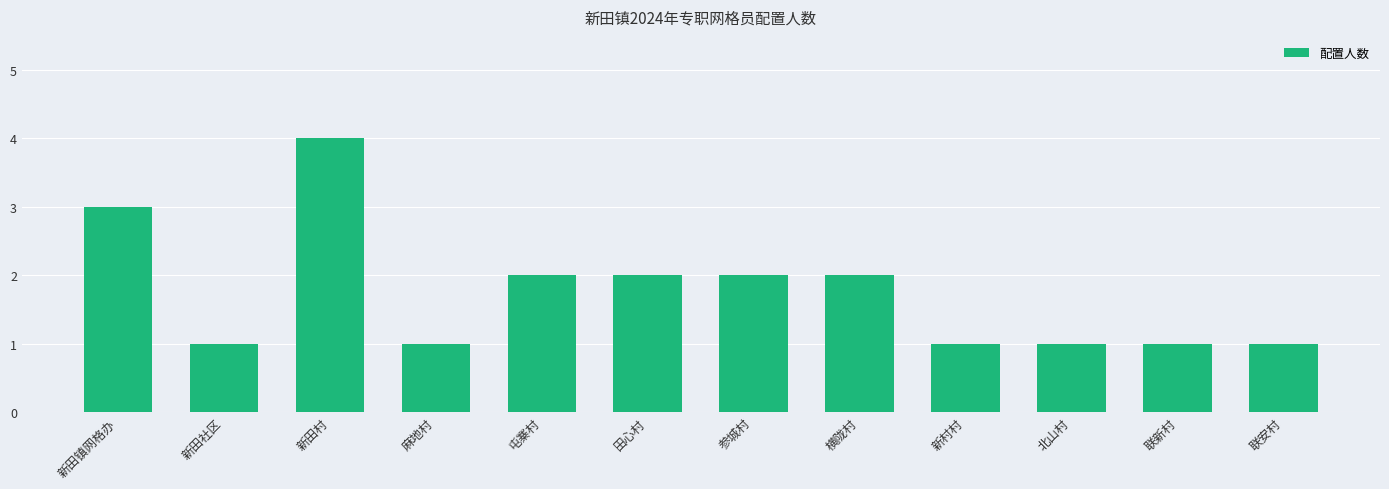

What is the change in value from 新田镇网格办 to 横陇村?

-1